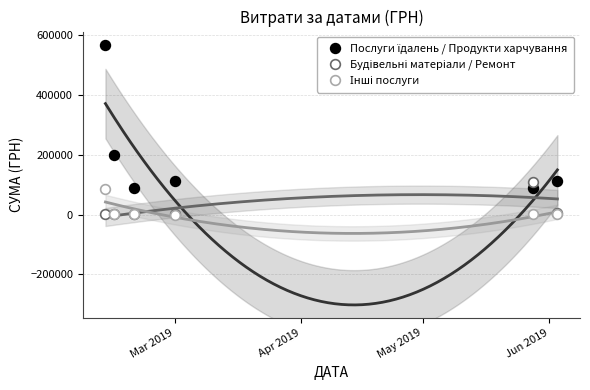

Between Mar 2019 and Apr 2019, which series saw the biggest shift?

Послуги їдалень / Продукти харчування